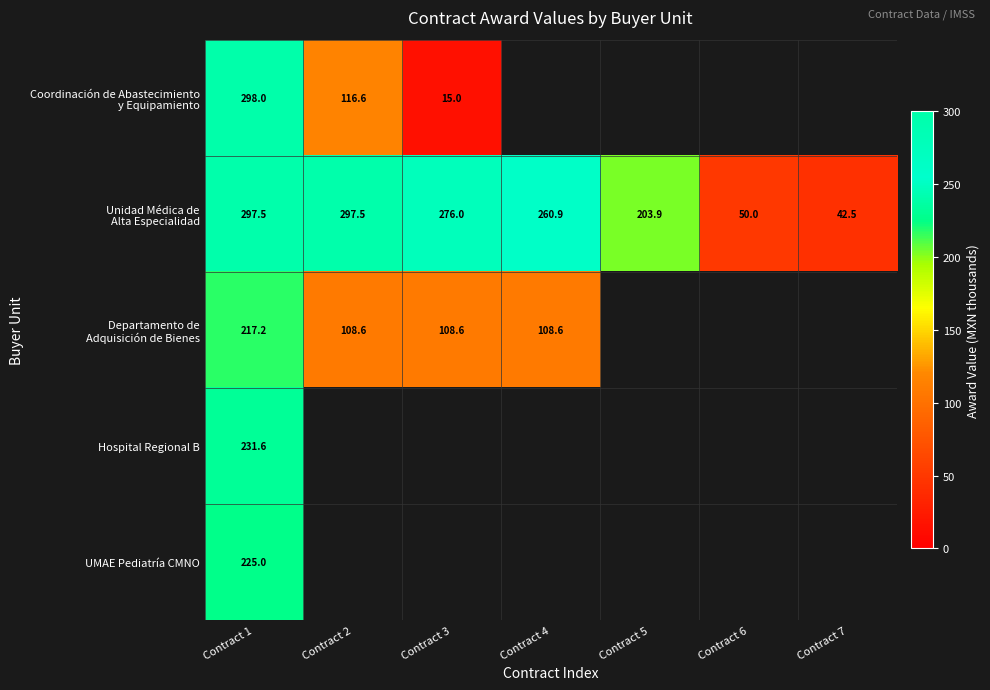

At how many categories does at least one series exceed 129?

5